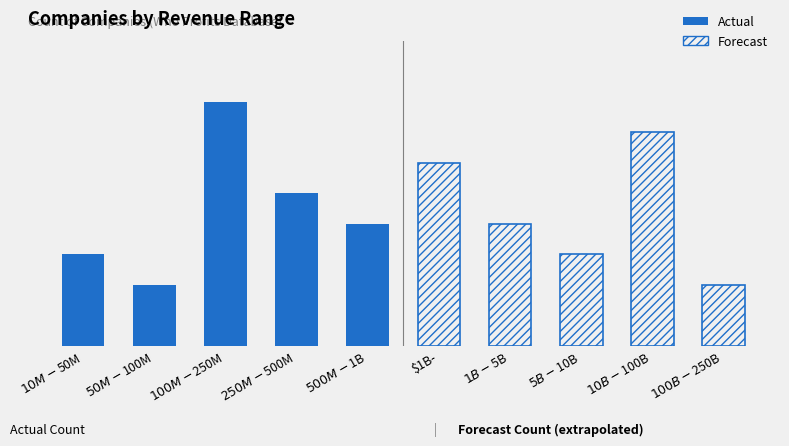

Where does the data first go above 4?

$100M-$250M